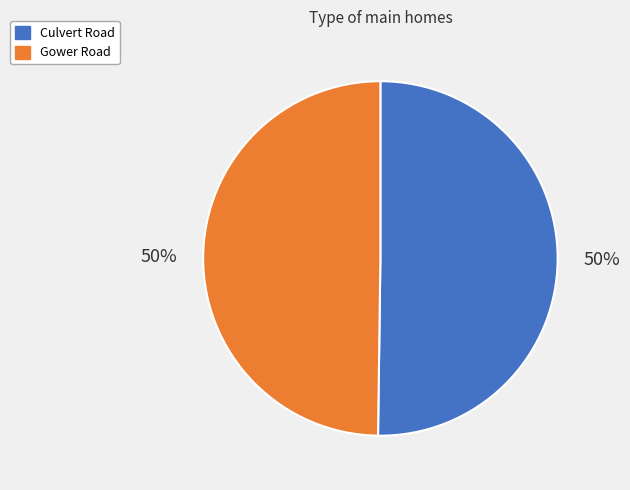

What percentage is the Gower Road slice, to the nearest percent?

50%